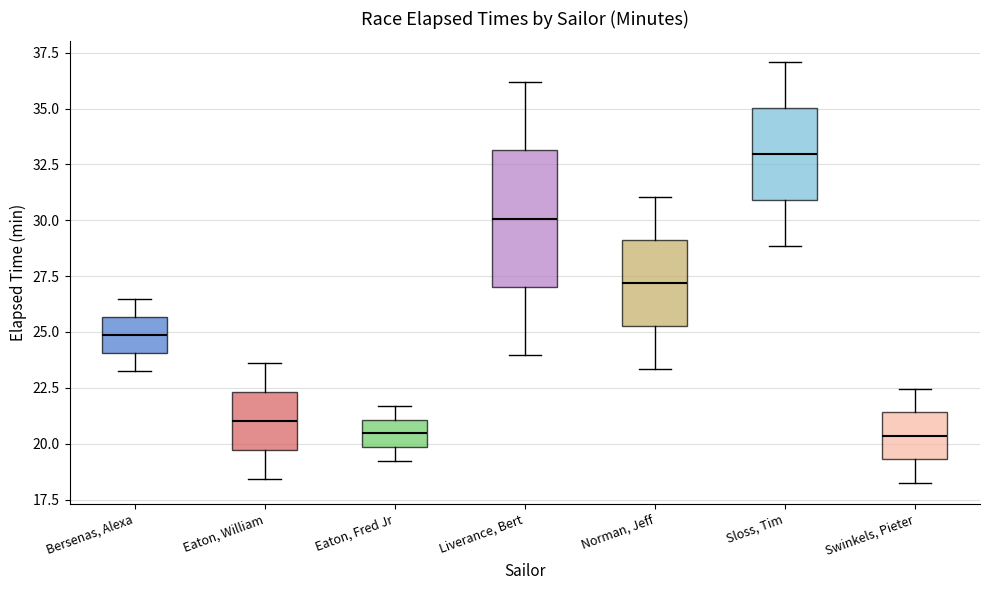

Reading left to right, read every box against the y-axis: the position of its median line, the range the box covers, and the ends of its whiskers. The values are not printed on the chart, so give them approximately, as read against the axis.

Bersenas, Alexa: median 25.0, box 24.0 to 25.5, whiskers 23.5 to 26.5
Eaton, William: median 21.0, box 19.5 to 22.5, whiskers 18.5 to 23.5
Eaton, Fred Jr: median 20.5, box 20.0 to 21.0, whiskers 19.0 to 21.5
Liverance, Bert: median 30.0, box 27.0 to 33.0, whiskers 24.0 to 36.0
Norman, Jeff: median 27.0, box 25.5 to 29.0, whiskers 23.5 to 31.0
Sloss, Tim: median 33.0, box 31.0 to 35.0, whiskers 29.0 to 37.0
Swinkels, Pieter: median 20.5, box 19.5 to 21.5, whiskers 18.5 to 22.5